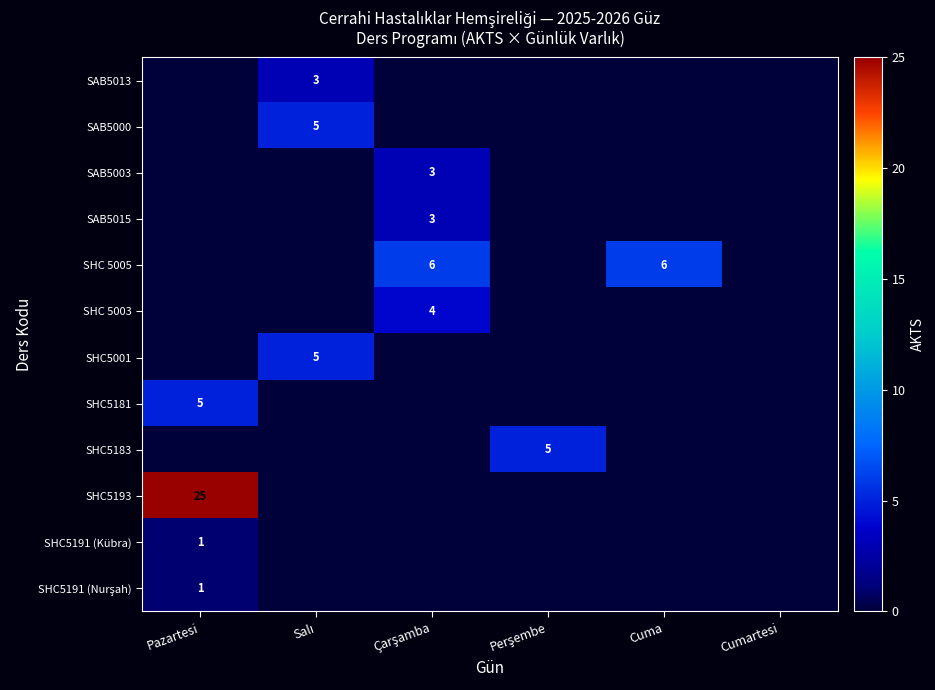

What is the sum of all SHC5183 values?

5